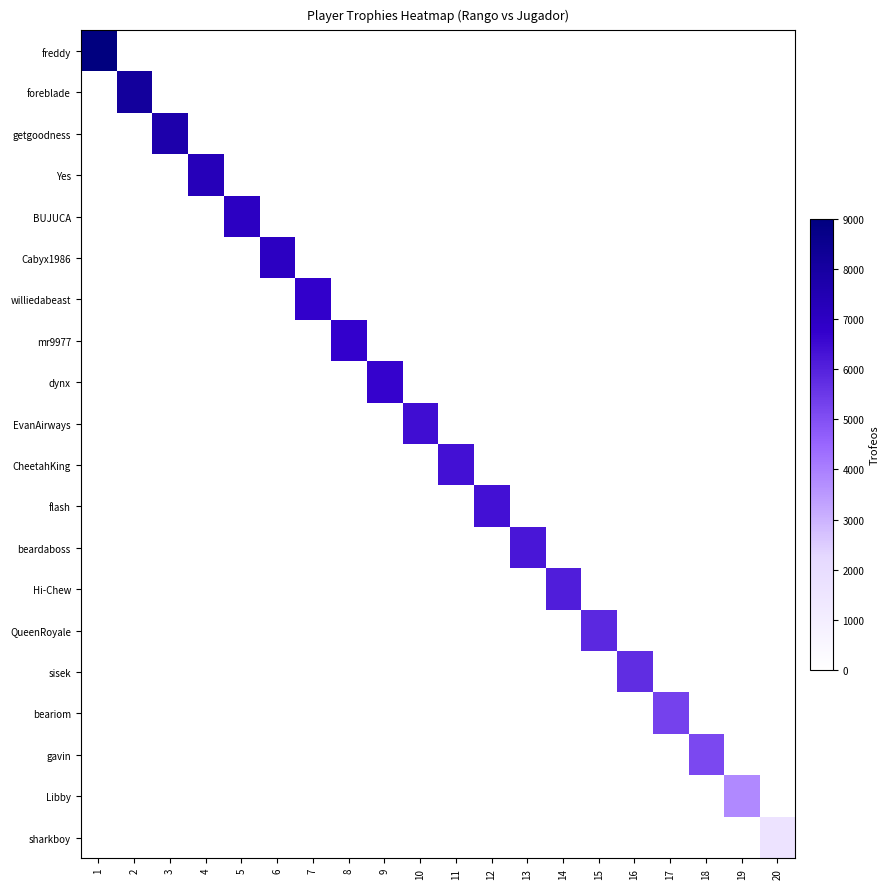

At which category is the sum across all series the highest?

1